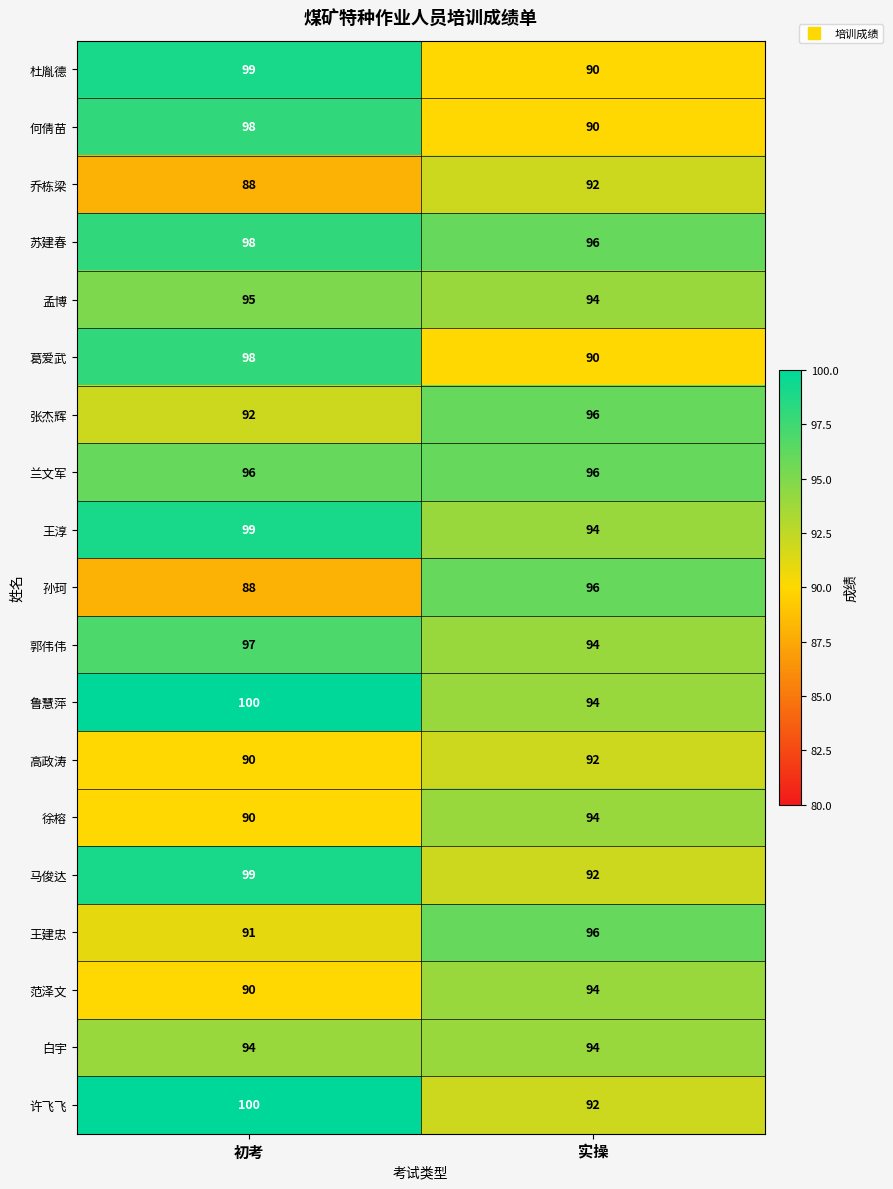

Rank the categories by 孟博 value from highest to lowest.

初考, 实操